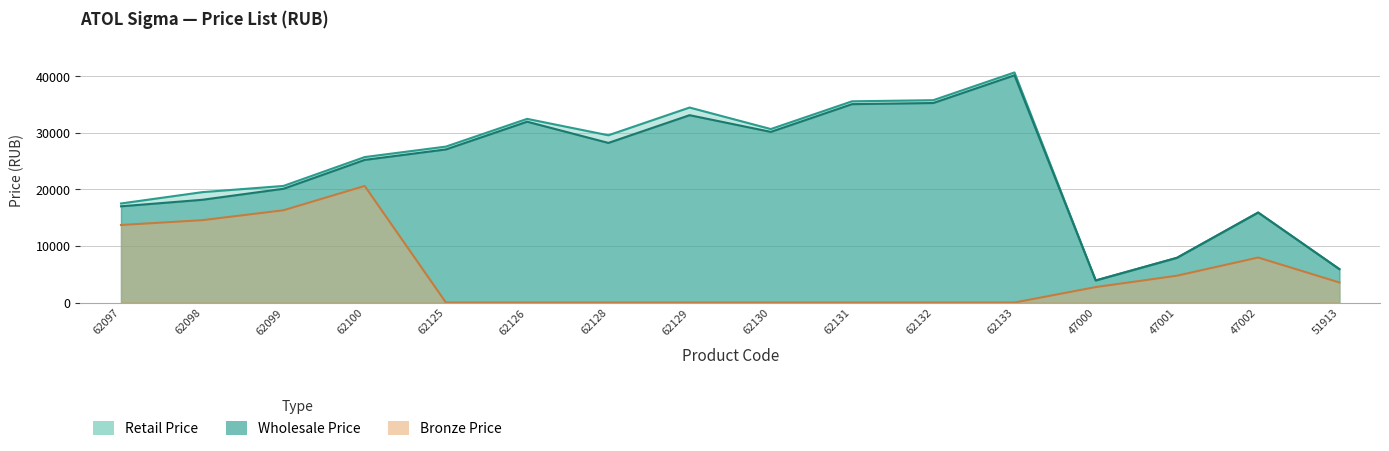

At which label does Bronze Price reach its peak?

62100